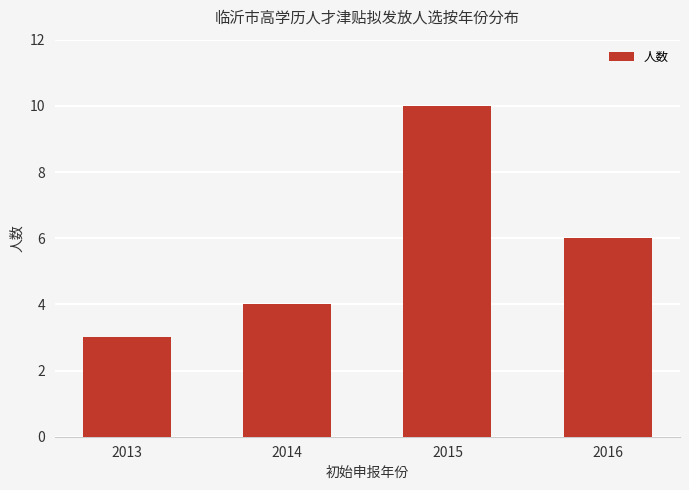

What is the value of the 4th bar from the left?

6